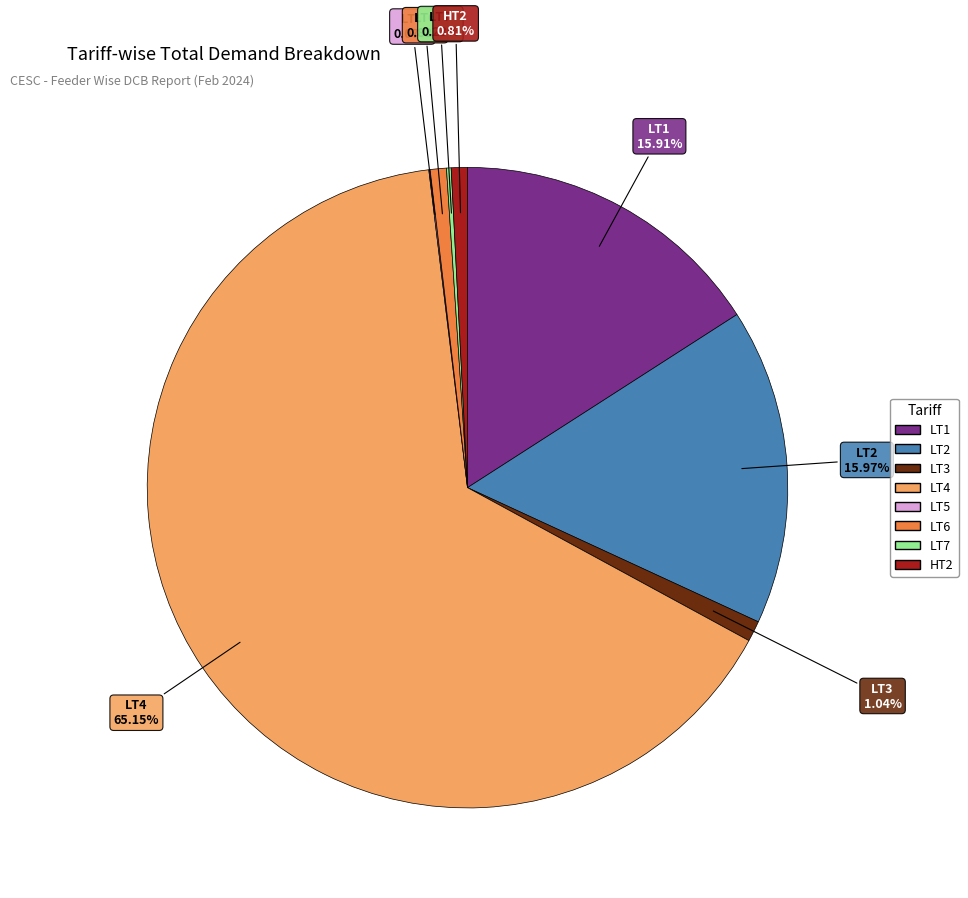

Between LT3 and LT2, which is larger?

LT2